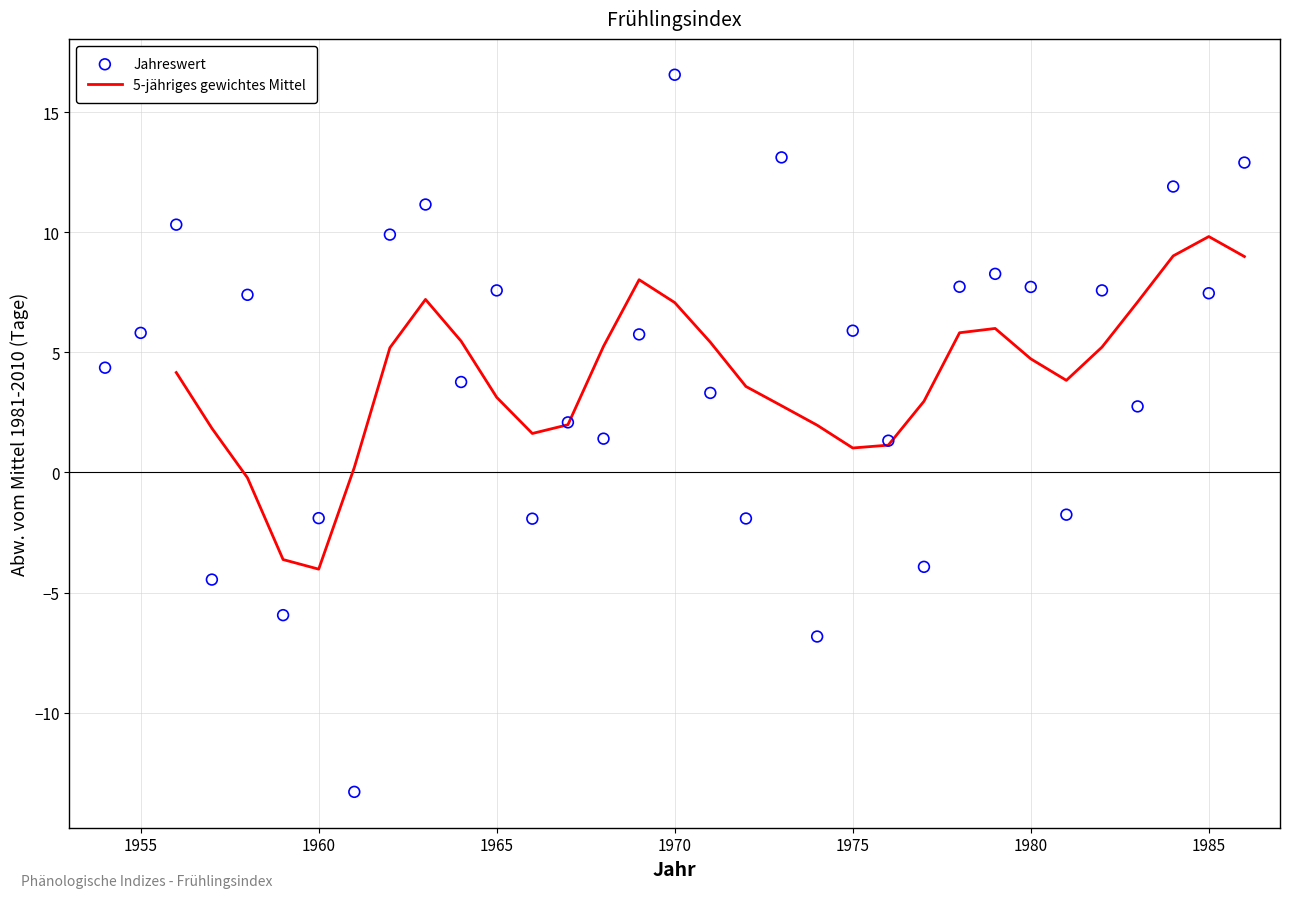

What is the change in value from 1969 to 1982?

-2.8